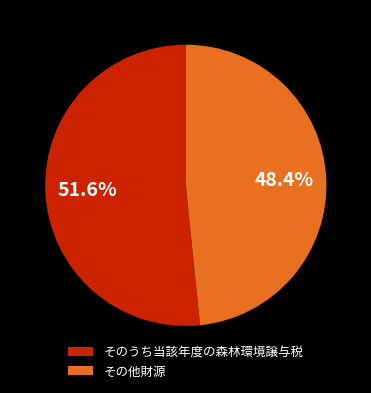

How much of the chart is everything except その他財源?

51.6%